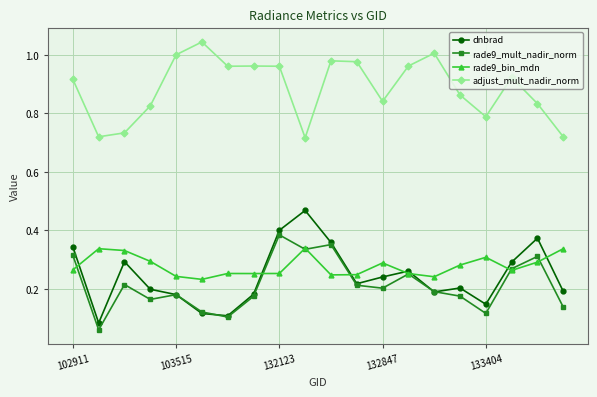

Rank the series by their maximum value, from highest to lowest.

adjust_mult_nadir_norm, dnbrad, rade9_mult_nadir_norm, rade9_bin_mdn